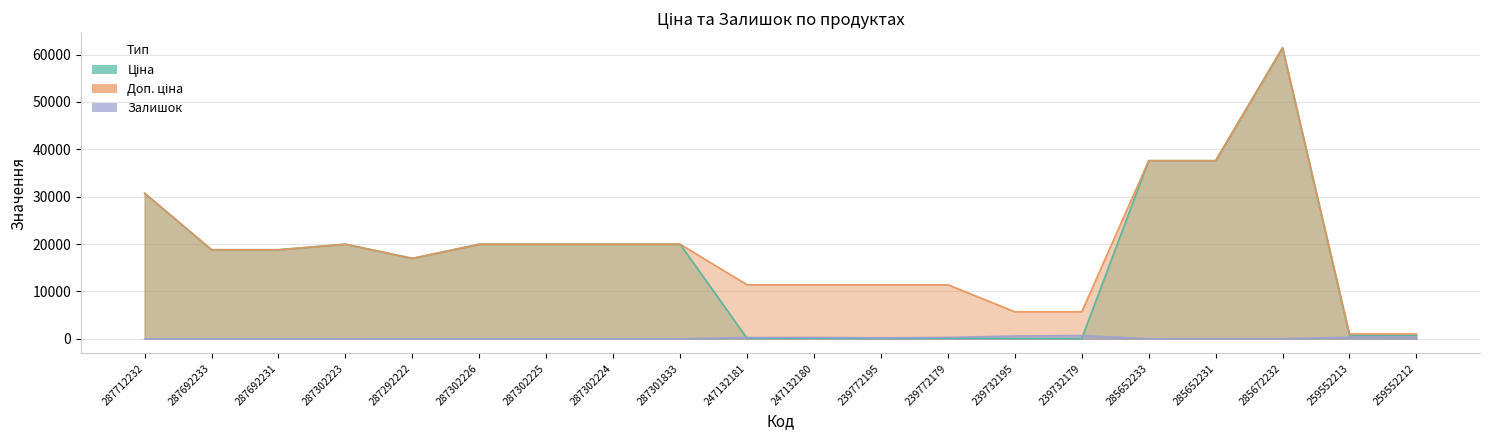

The Ціна series shows 13763.4 at 285652231. True or false?

False